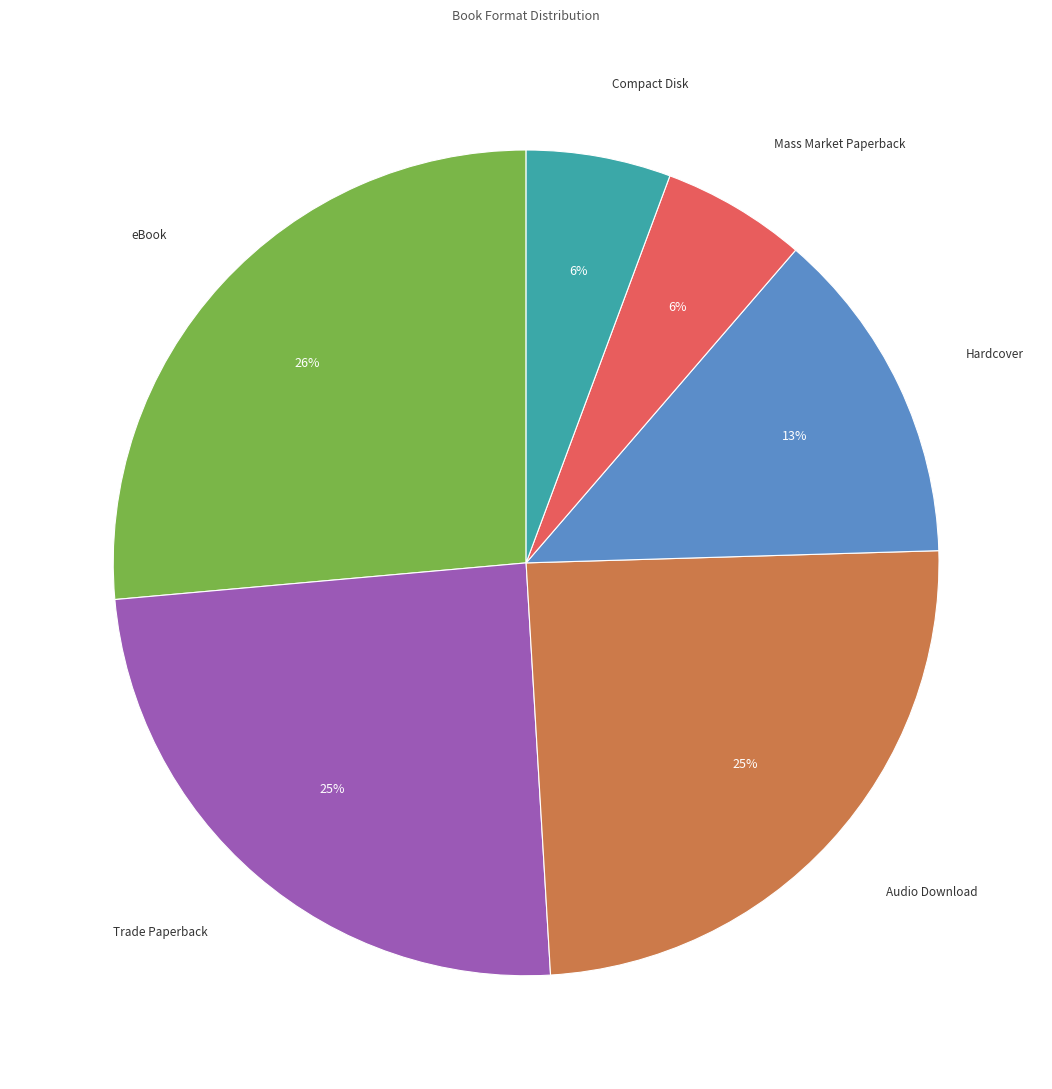

Do Mass Market Paperback and Hardcover together represent more than half of the pie?

No